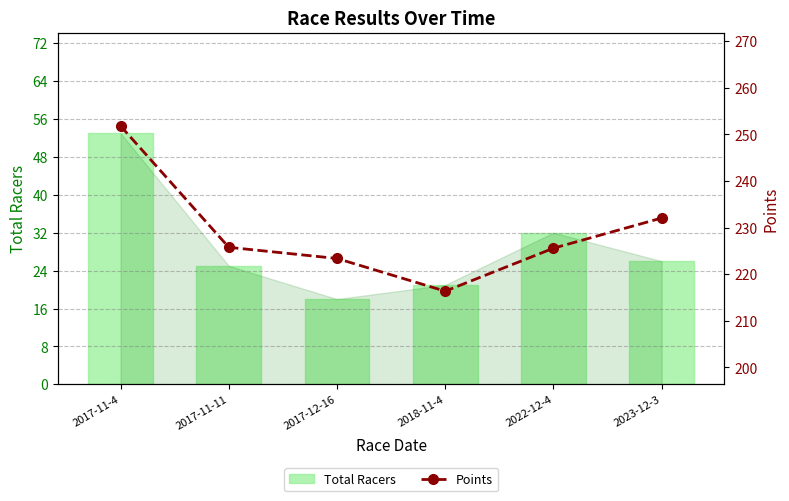

Reading left to right, transcribe all the data shown in this chart.

Total Racers: 53.0	25.0	18.0	21.0	32.0	26.0
Points: 251.8	225.8	223.4	216.4	225.6	232.1